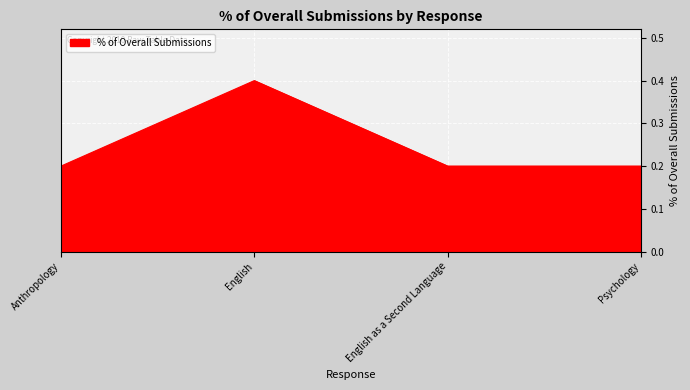

What is the sum of the values at English and English as a Second Language?

0.6